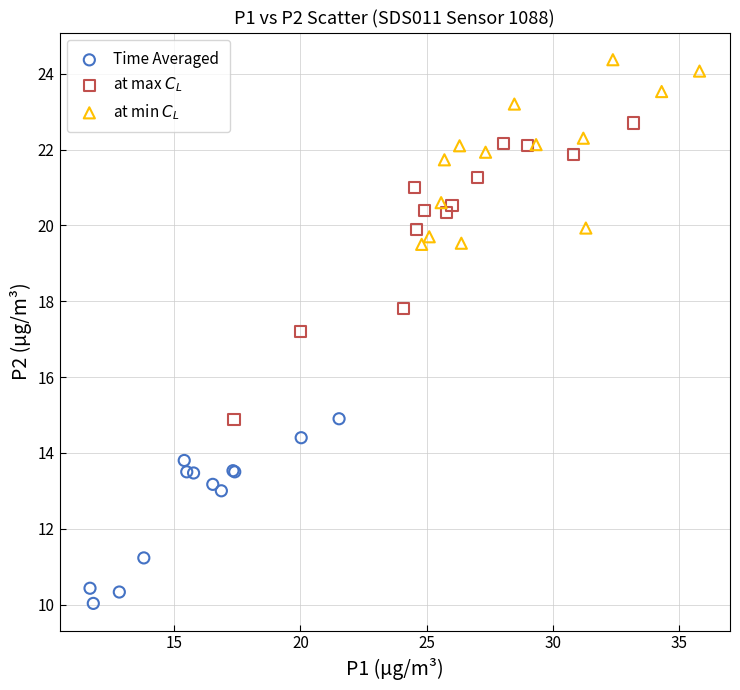

Which series contains the highest Y value?

at min $C_L$